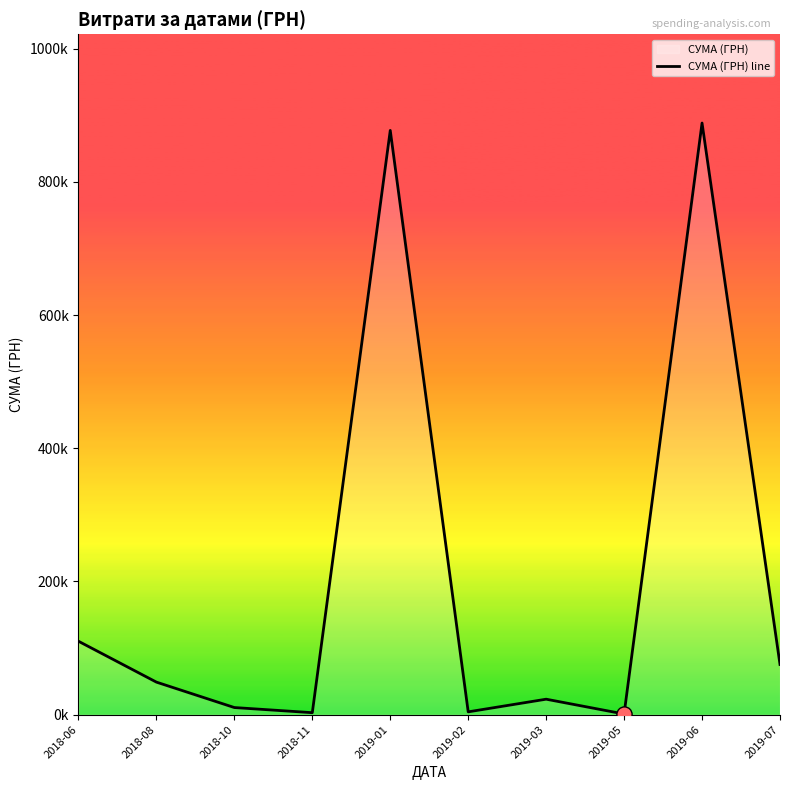

What is the change in value from 2018-10 to 2019-03?

+12541.7